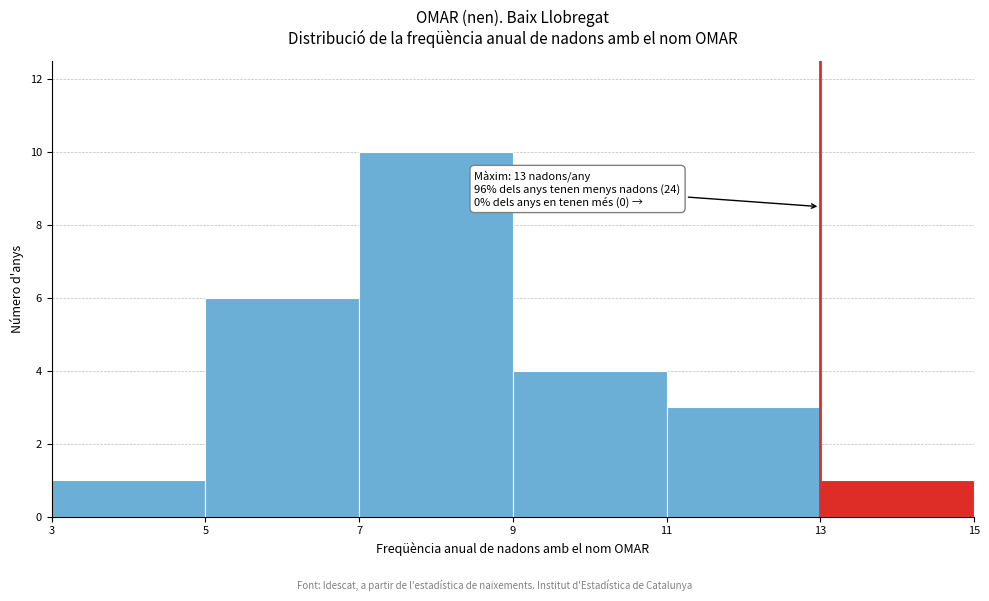

Over which range of the x-axis is the bar tallest?

7 to 9